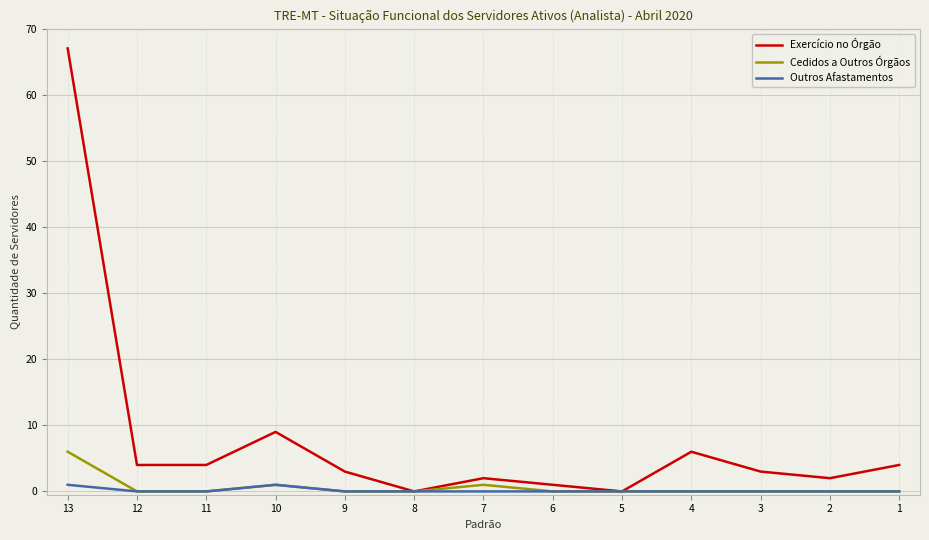

Which series has the largest total across all categories?

Exercício no Órgão